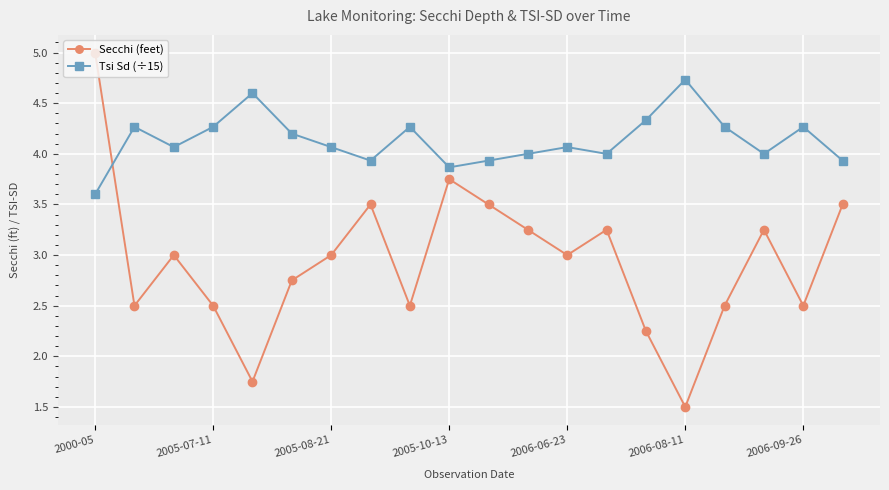

Which series has the widest spread of values?

Secchi (feet)